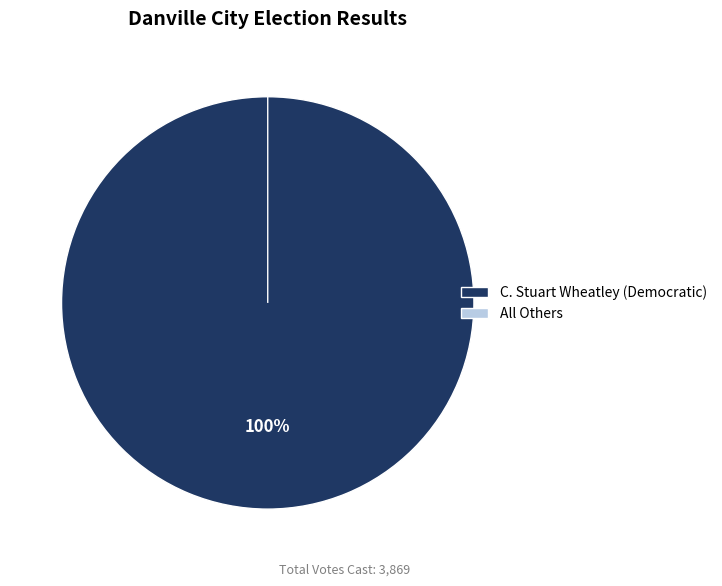

Rank the categories by value from highest to lowest.

C. Stuart Wheatley, All Others